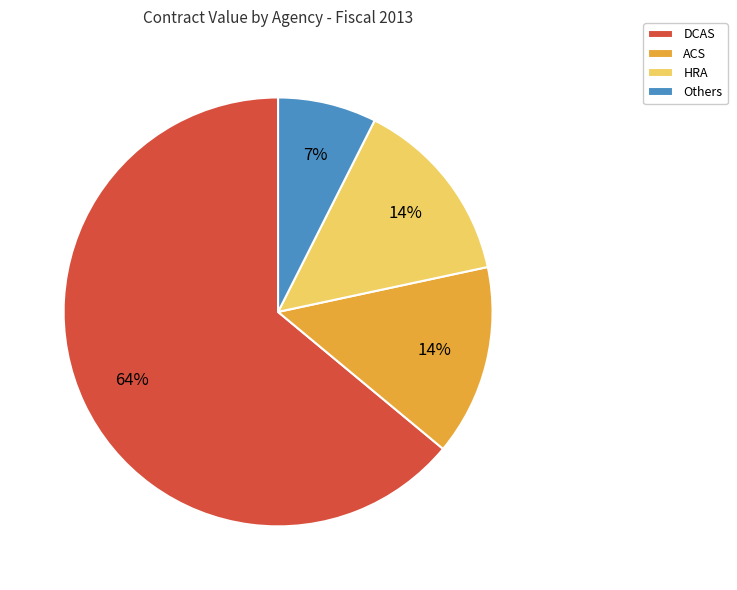

How many segments does this pie chart have?

4